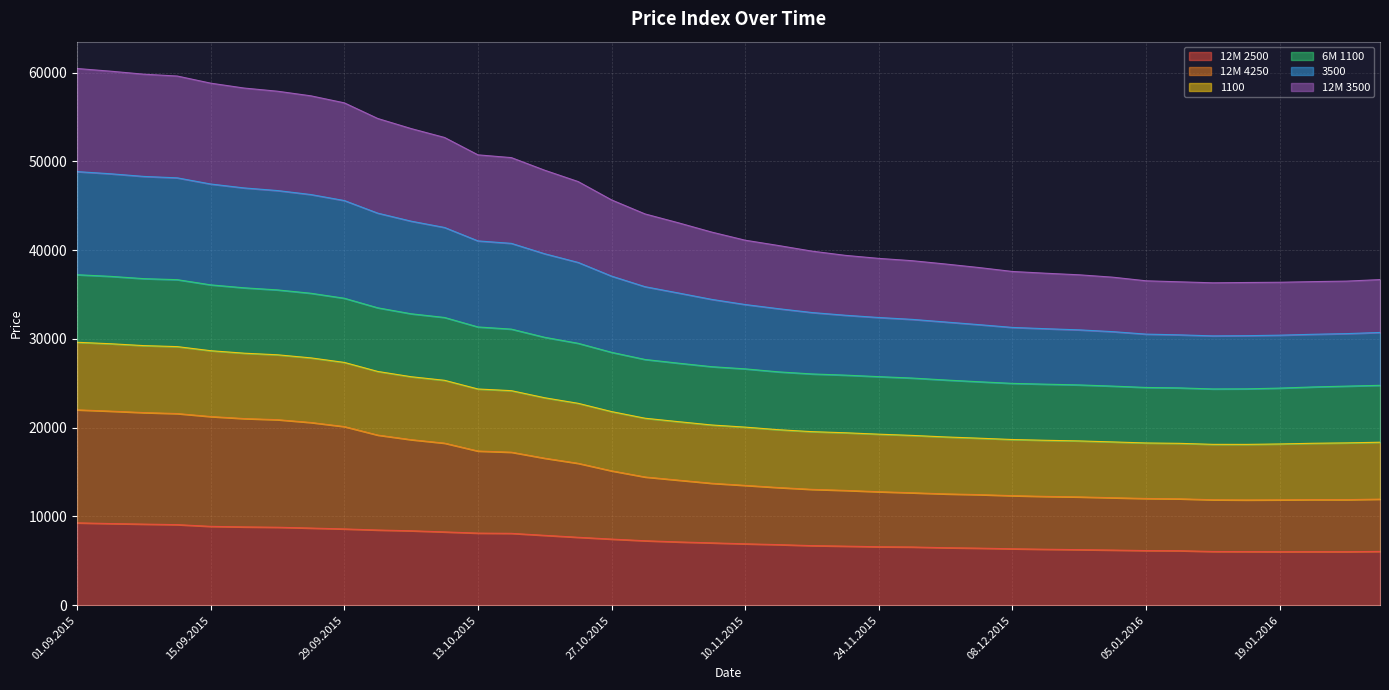

What is the label of the 5th point from the right?

14.01.2016